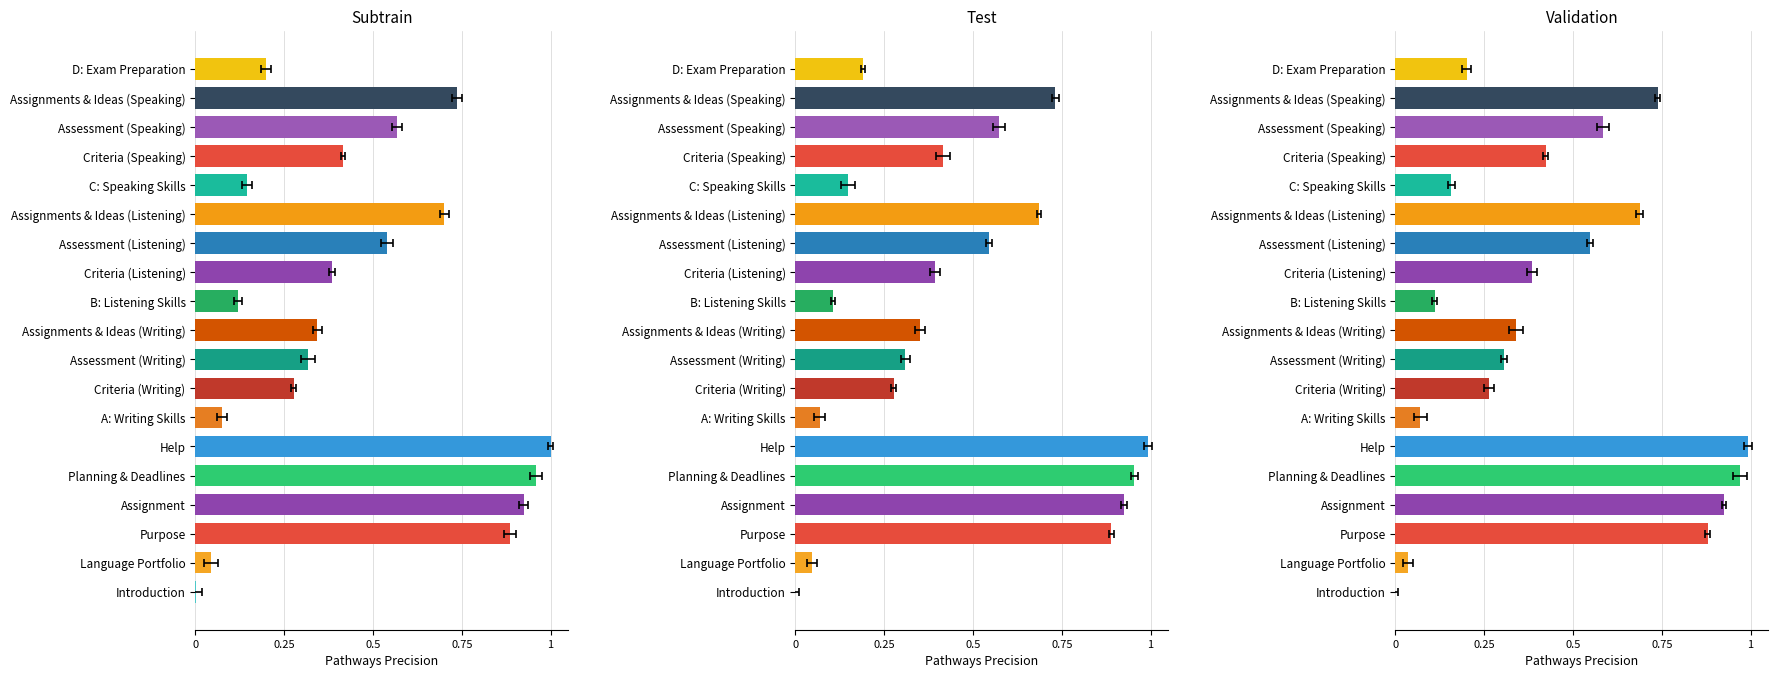

Does the chart contain stacked bars?

No